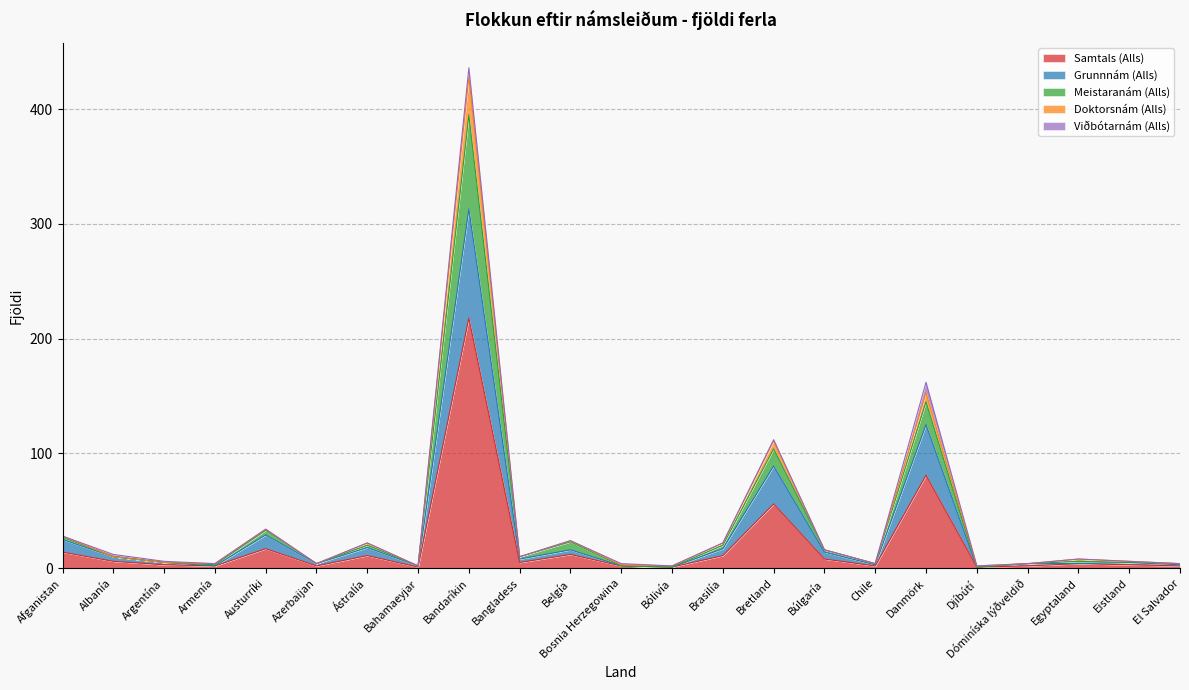

True or false: Meistaranám (Alls) and Samtals (Alls) cross at least once.

False